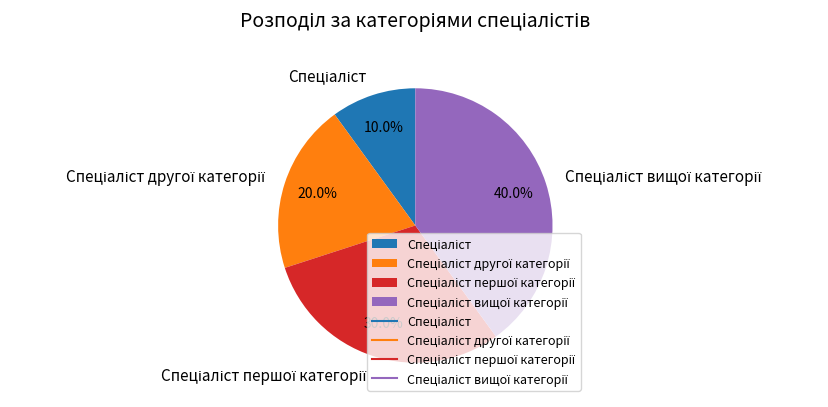

Count the number of slices in the pie.

4